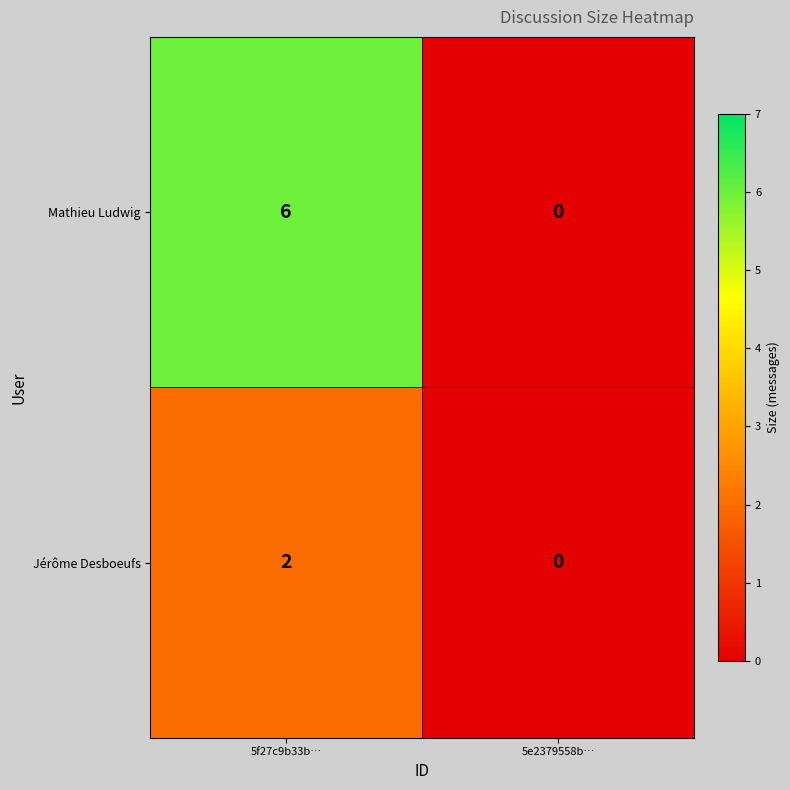

How many data points does each series have?

2